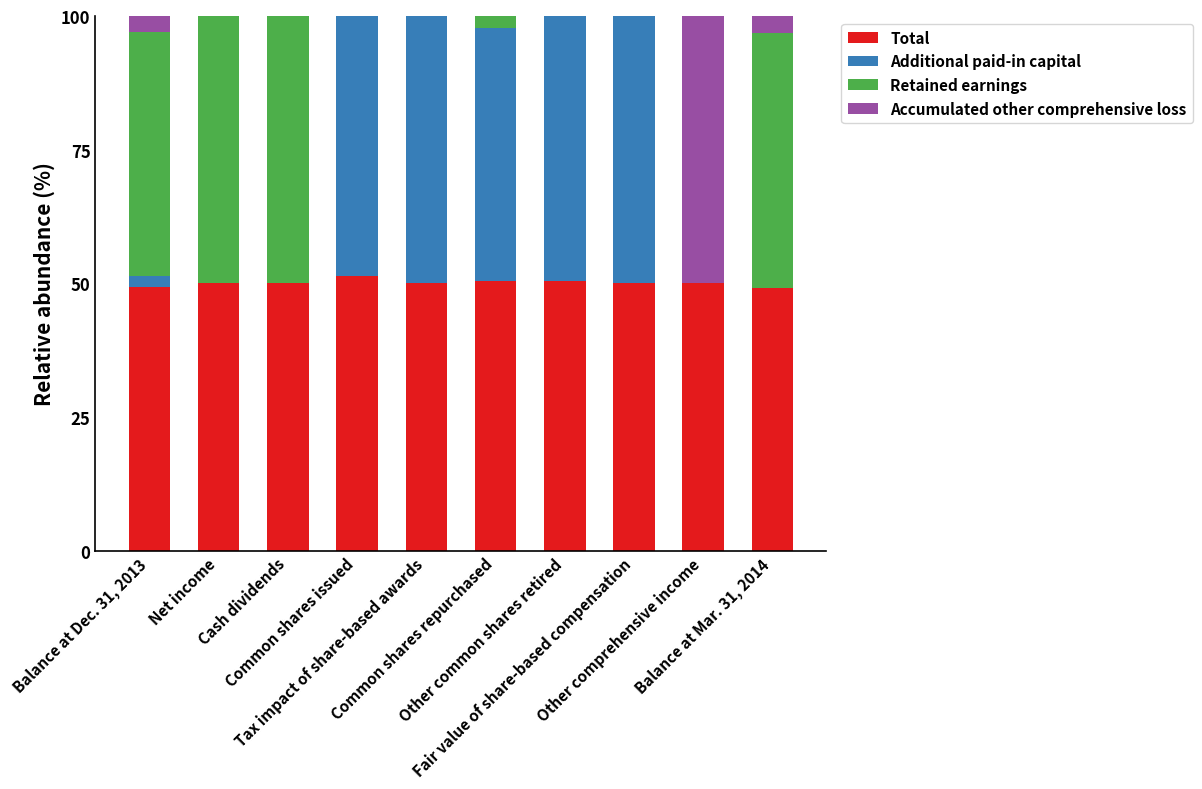

What is the sum of all Total values?

500.7